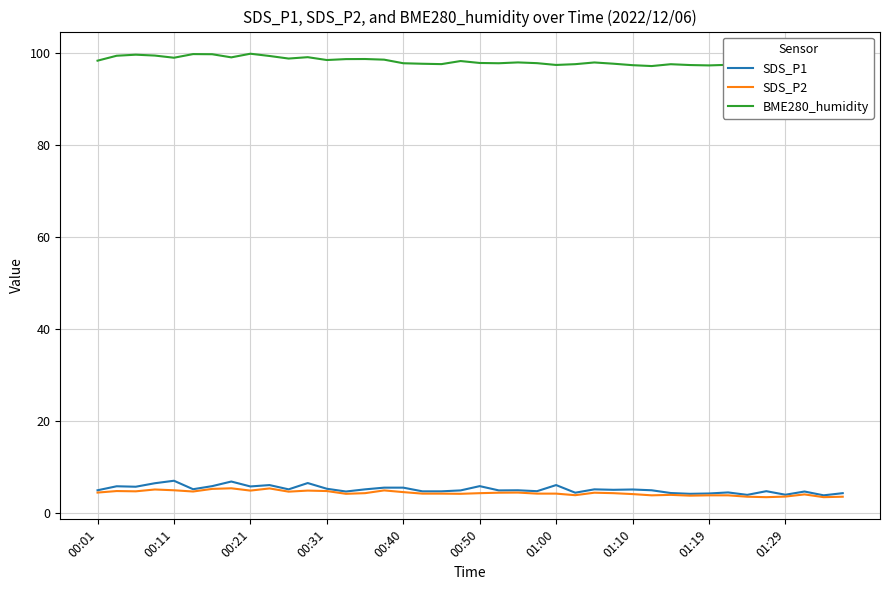

What is the minimum value for SDS_P1?

3.9